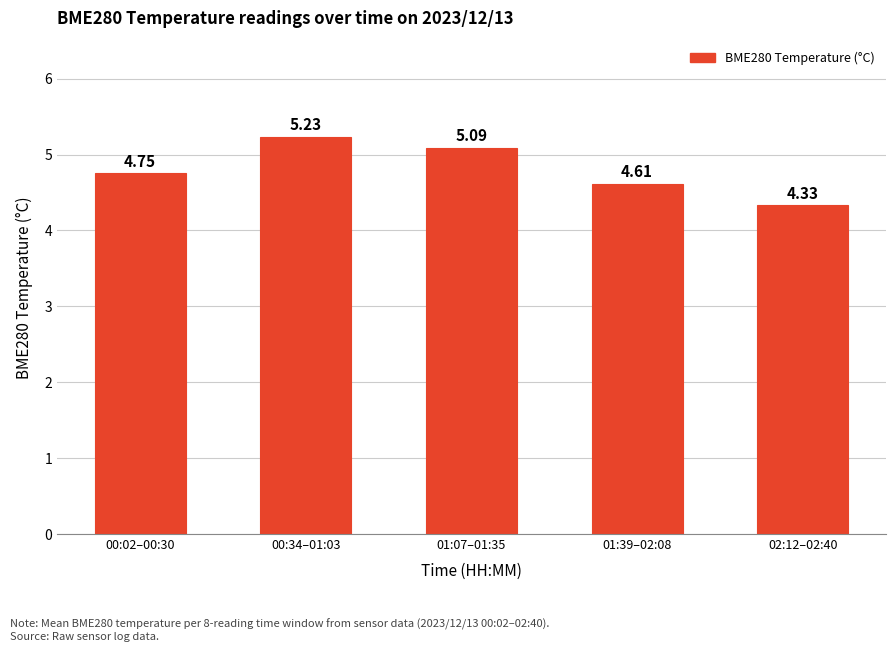

What is the label of the 2nd bar from the right?

01:39–02:08